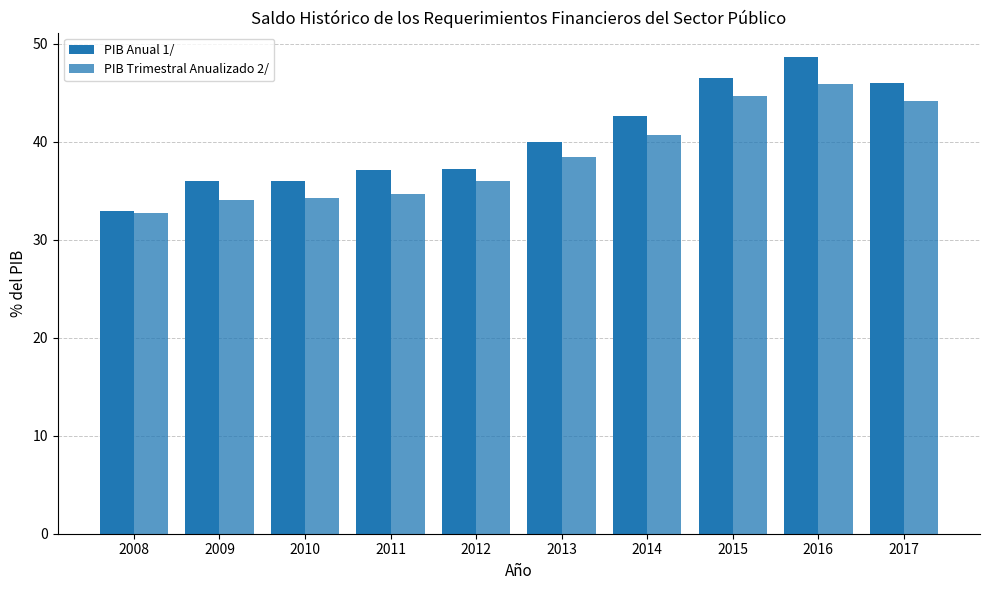

Between 2017 and 2016, which is larger?

2016